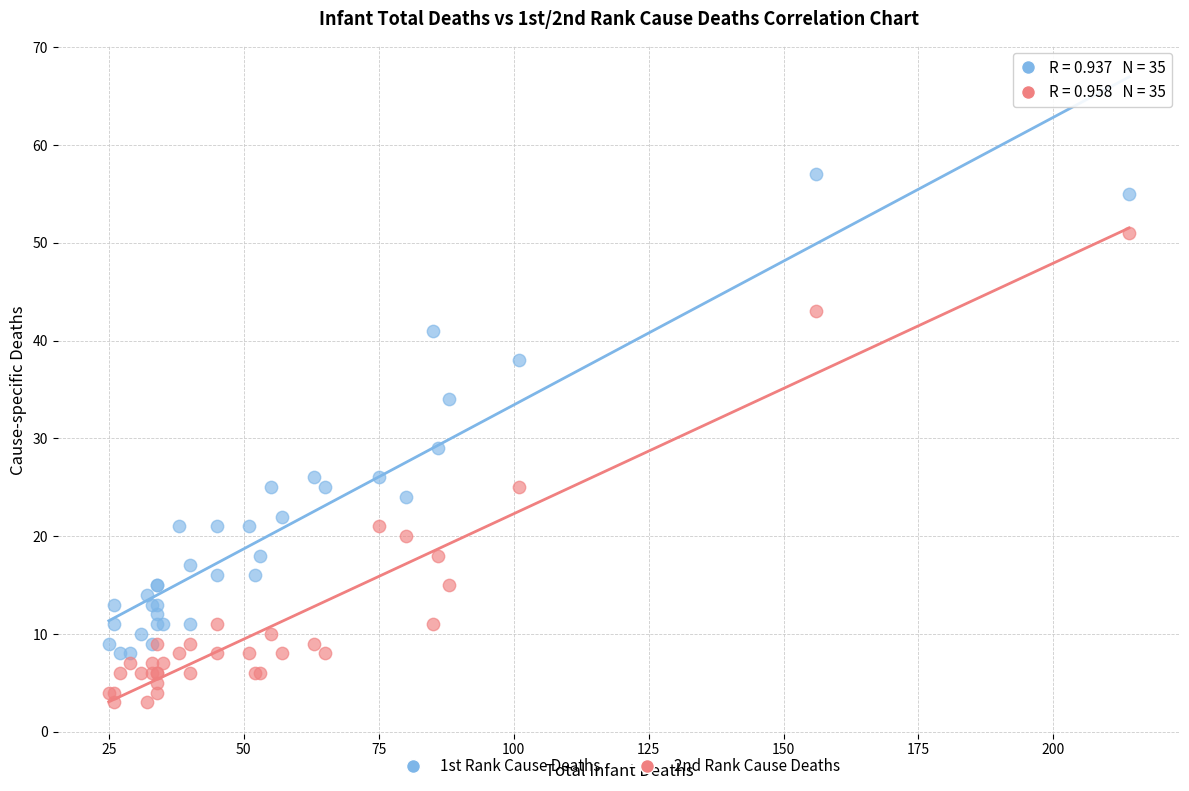

Across all series, what Y value is closest to 30?

29